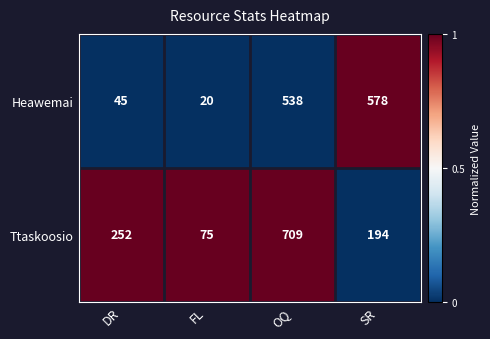

List the series in order of their overall mean, highest first.

Ttaskoosio, Heawemai